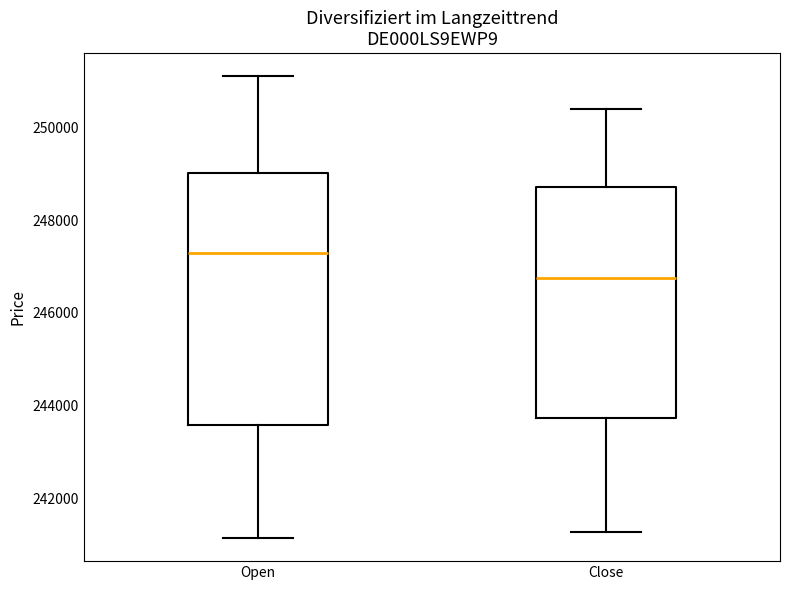

Reading left to right, transcribe this box plot: for each box, give where its median line is, the range the box spans, and where its two whiskers end, as read against the y-axis. The values are not printed on the chart, so give them approximately, as read against the axis.

Open: median 247200, box 243600 to 249000, whiskers 241200 to 251200
Close: median 246800, box 243800 to 248800, whiskers 241200 to 250400